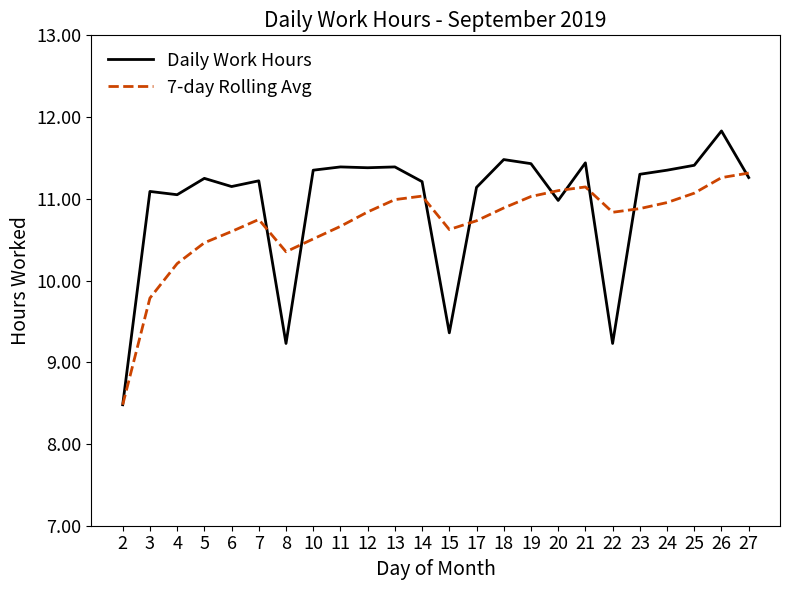

Rank the series by their average value, from lowest to highest.

7-day Rolling Avg, Daily Work Hours